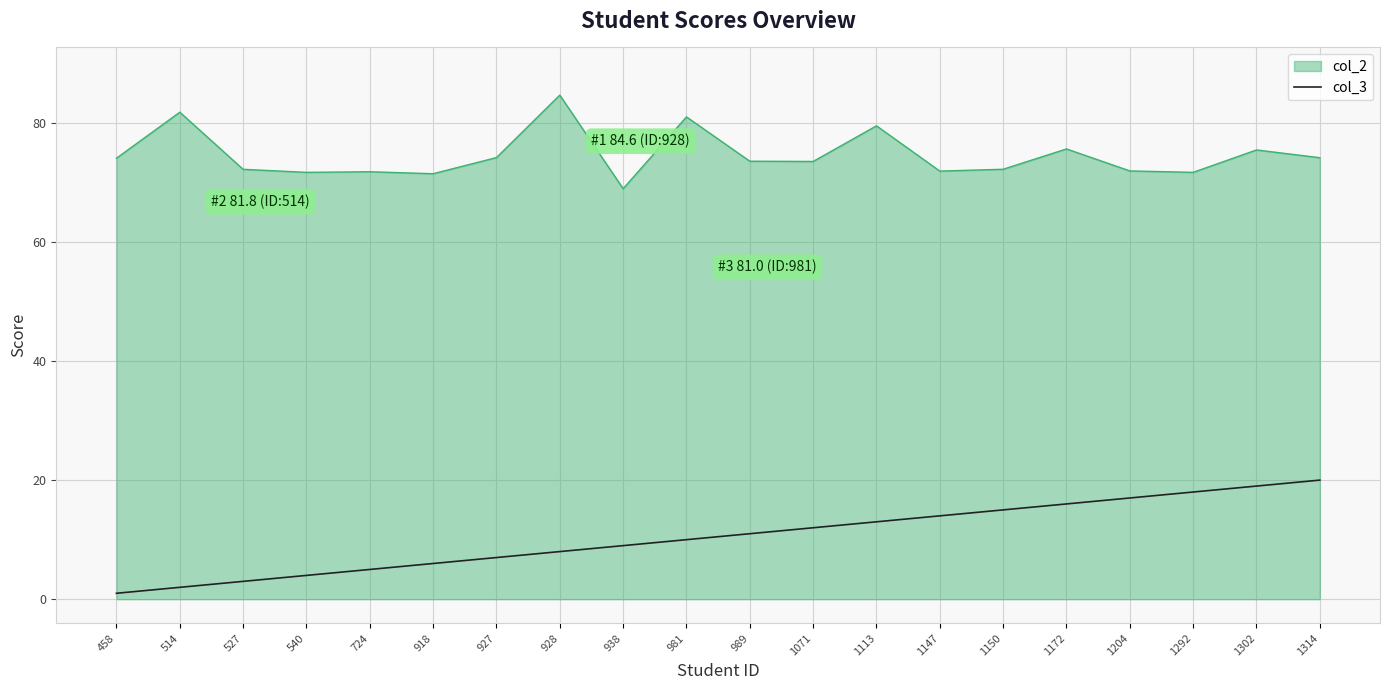

True or false: col_2 has a value of 73.5 at 1071.

True